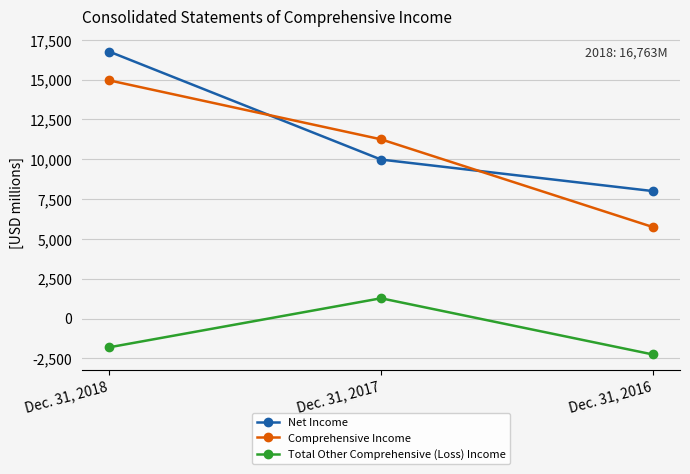

Rank the series by their maximum value, from highest to lowest.

Net Income, Comprehensive Income, Total Other Comprehensive (Loss) Income